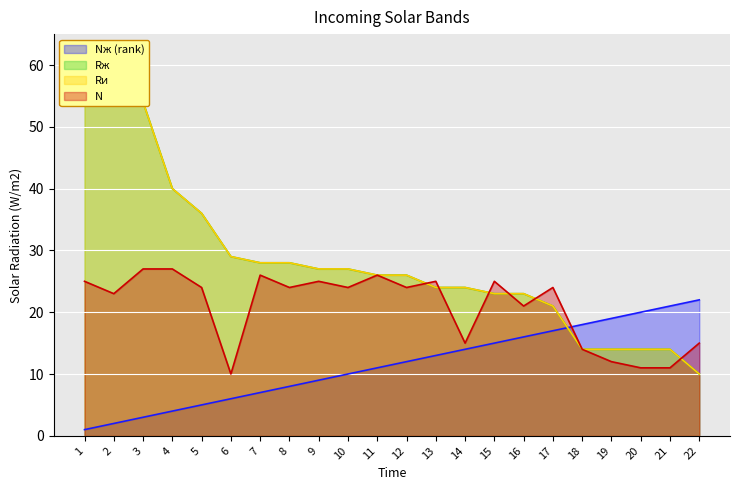

Where does the Nж (rank) series first go above 12?

13